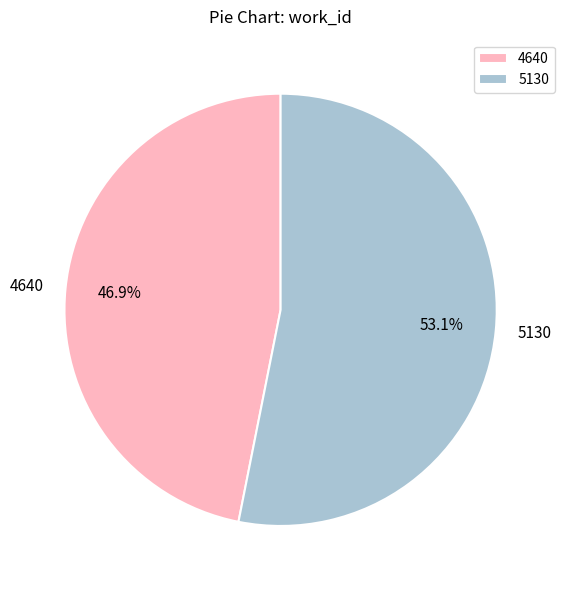

Rank the categories by value from lowest to highest.

4640, 5130